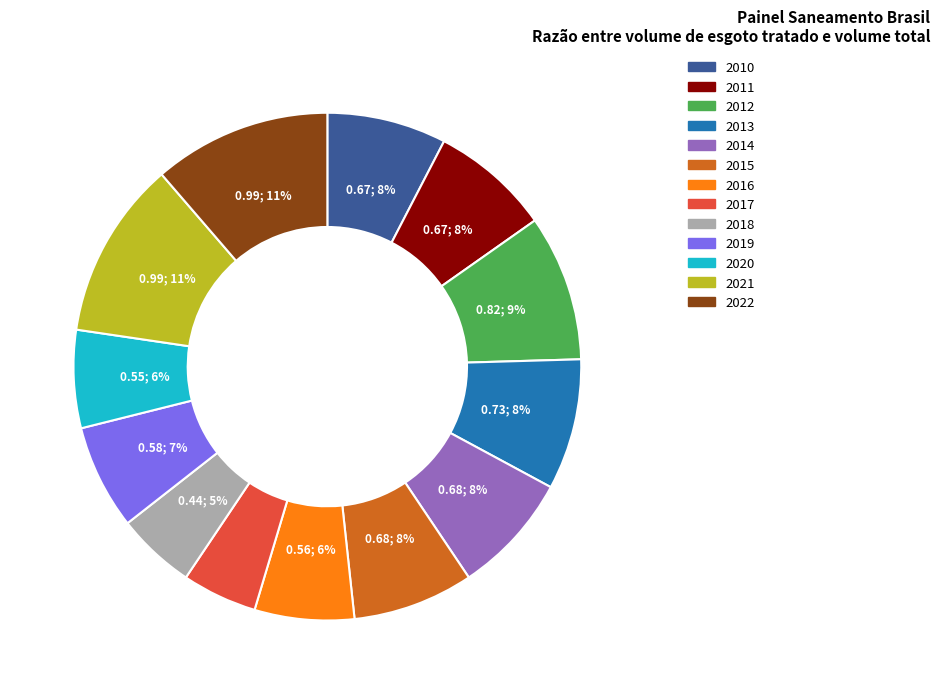

To the nearest percent, what is the combined percentage of 2010 and 2016?

14%